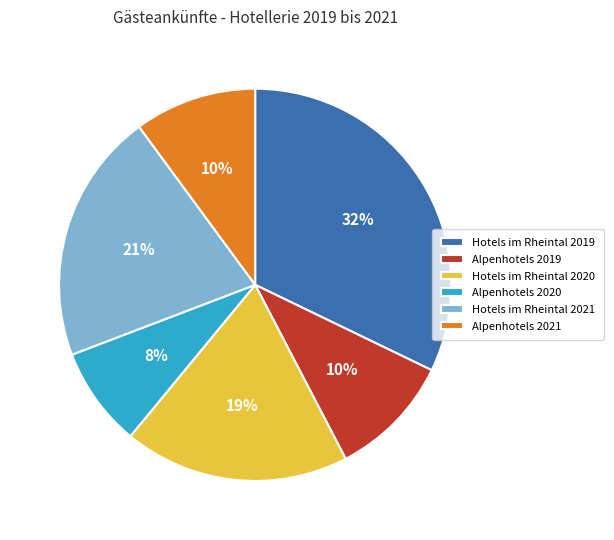

Is there any slice that represents more than half of the pie?

No